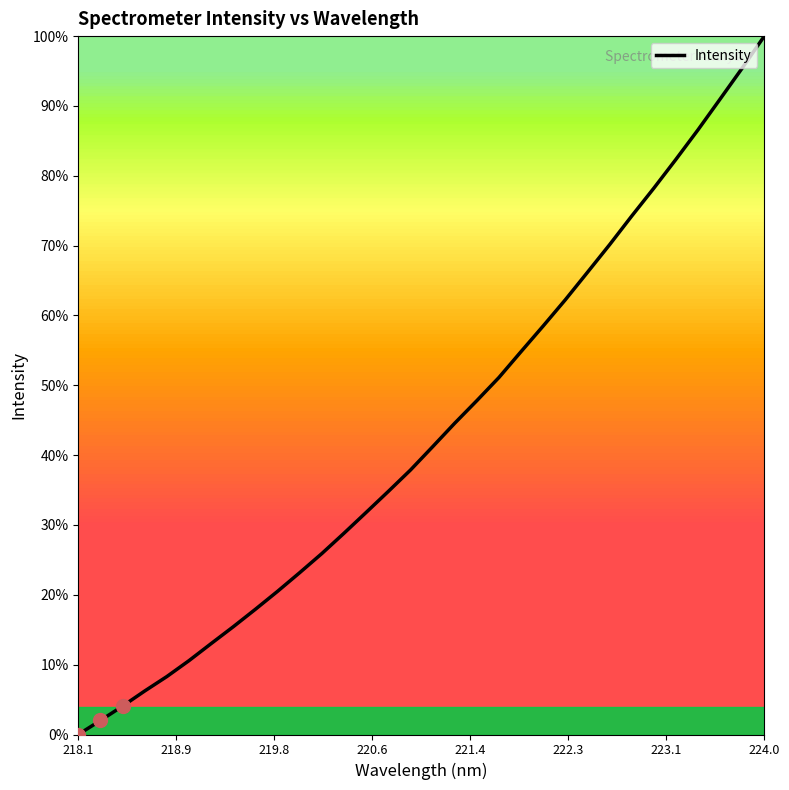

What is the difference between the maximum and minimum values?

100.0